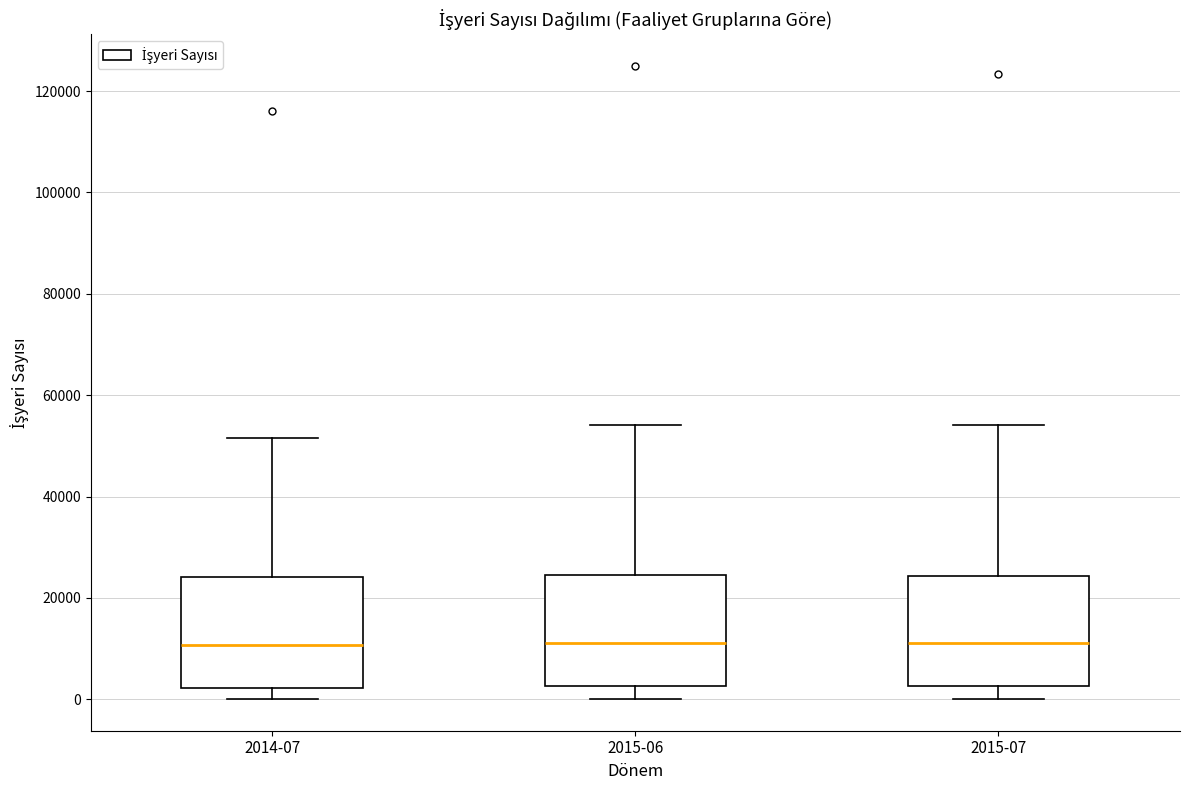

Where does the median line of the box for 2015-06 sit on the y-axis? The values are not printed on the chart, so give them approximately, as read against the axis.

12000